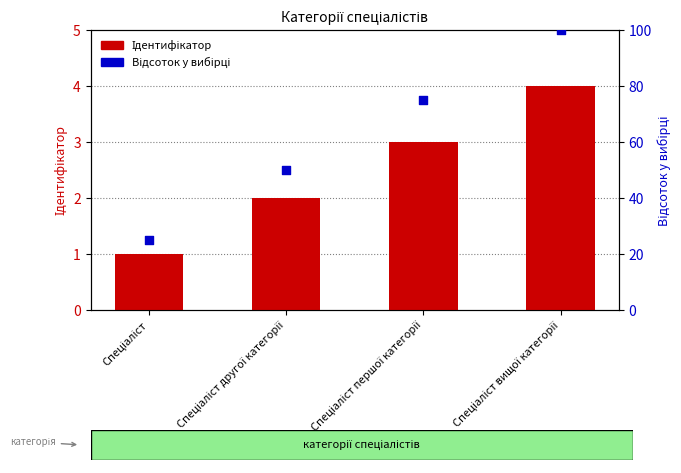

At how many categories does at least one series exceed 76?

1